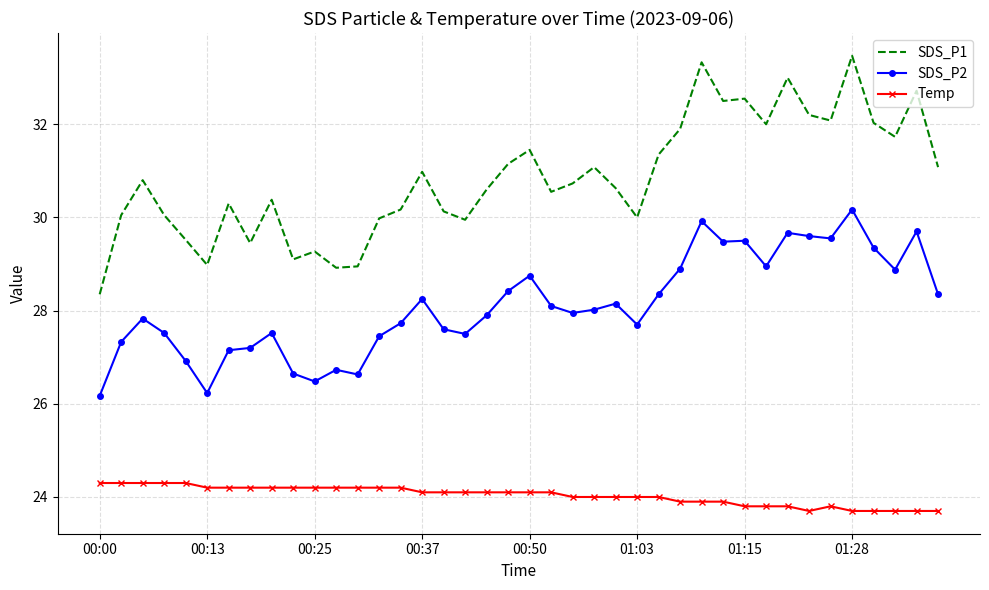

Which series has the largest total across all categories?

SDS_P1